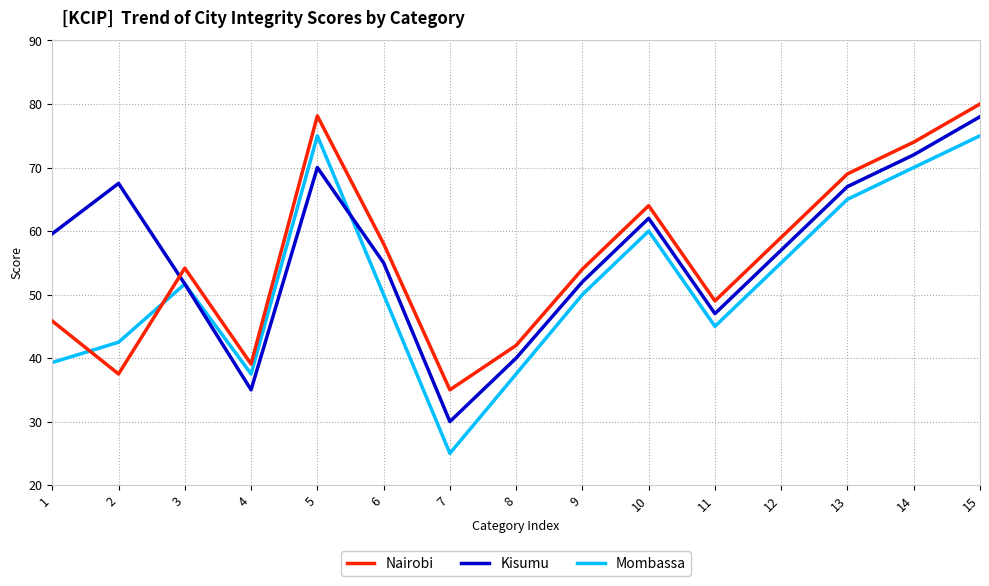

What is the approximate value of Kisumu at 13?

67.0